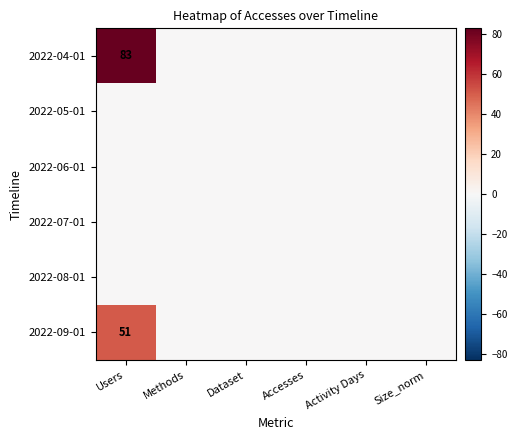

Which series has the largest range (max minus min)?

2022-04-01